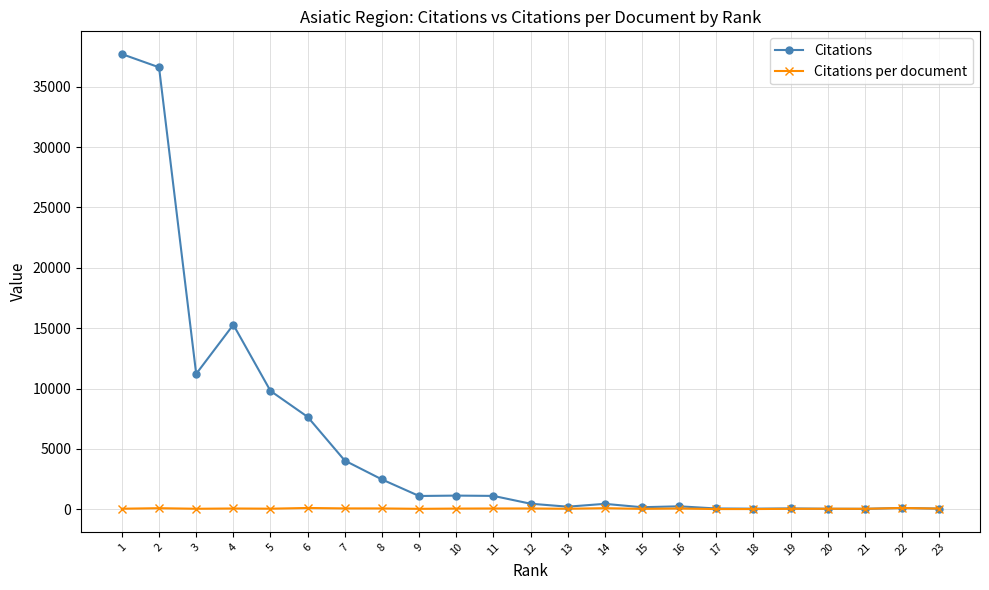

Which series has the widest spread of values?

Citations